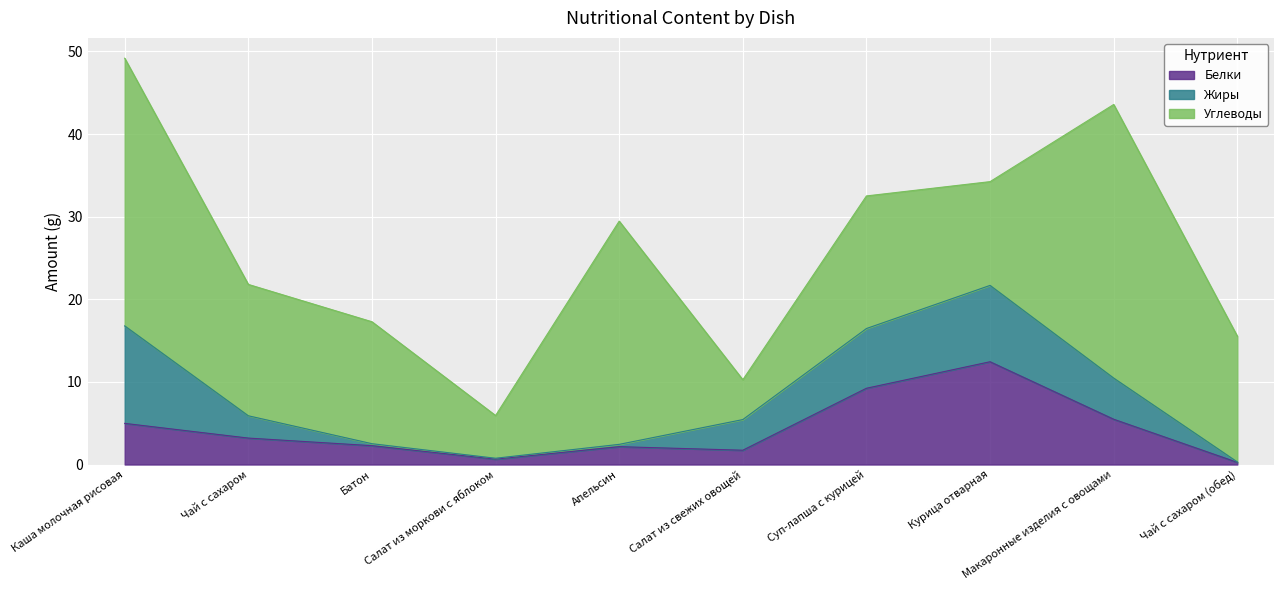

What is the value of the Белки point at the 4th from the left?

0.7